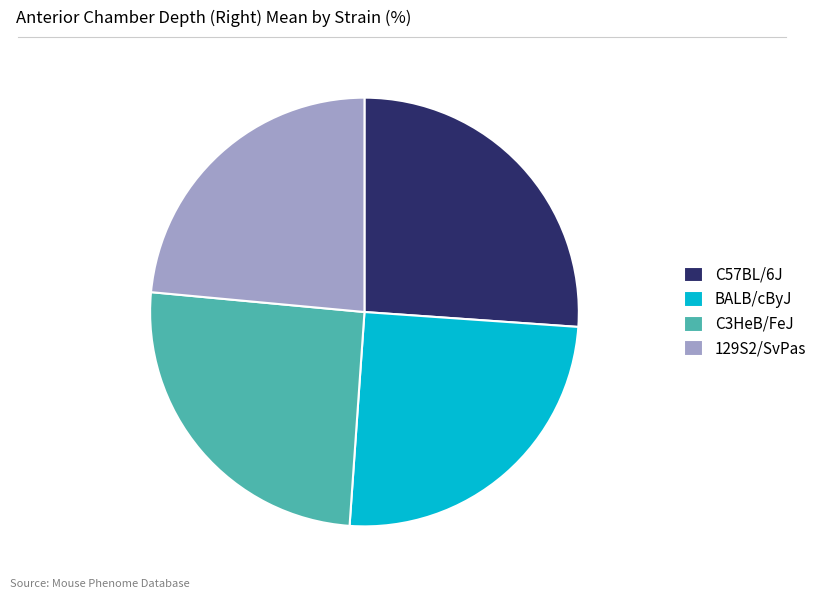

Do BALB/cByJ and 129S2/SvPas together represent more than half of the pie?

No